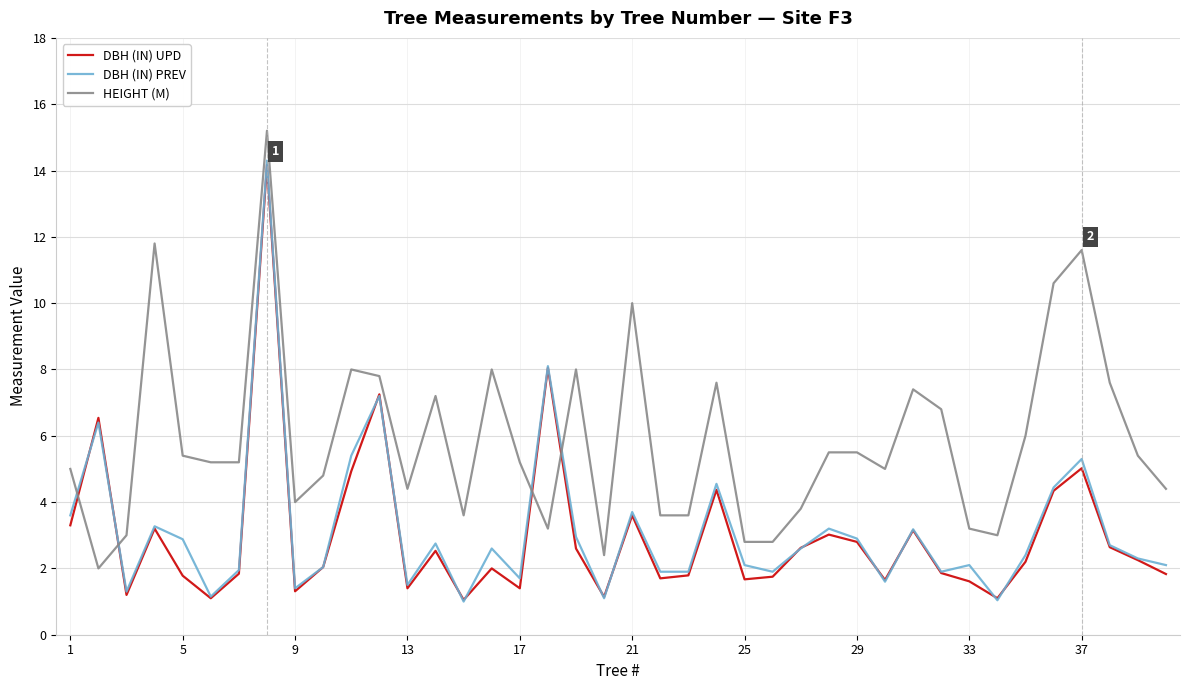

Which series has the largest range (max minus min)?

DBH (IN) PREV